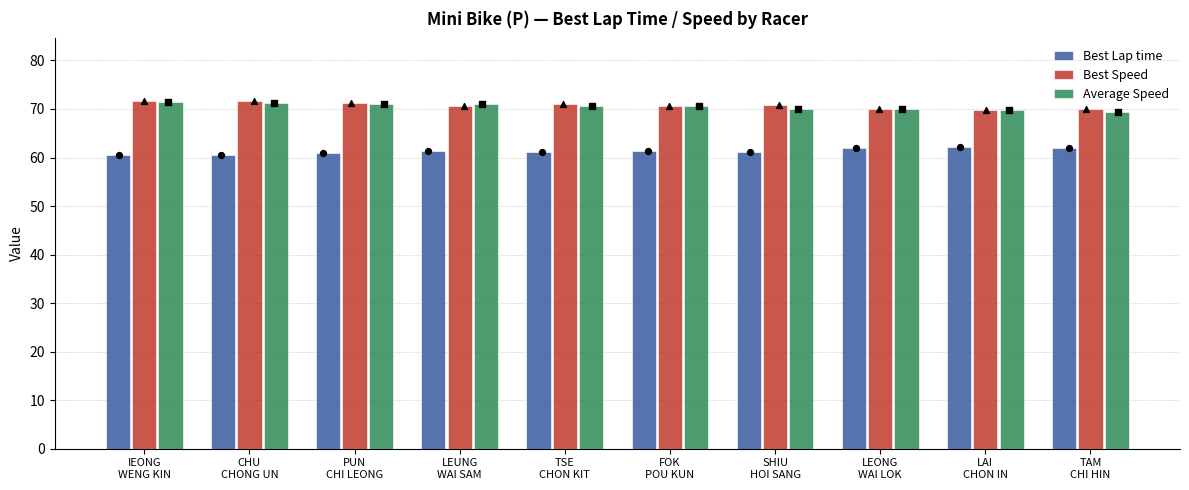

Which series has the largest total across all categories?

Best Speed